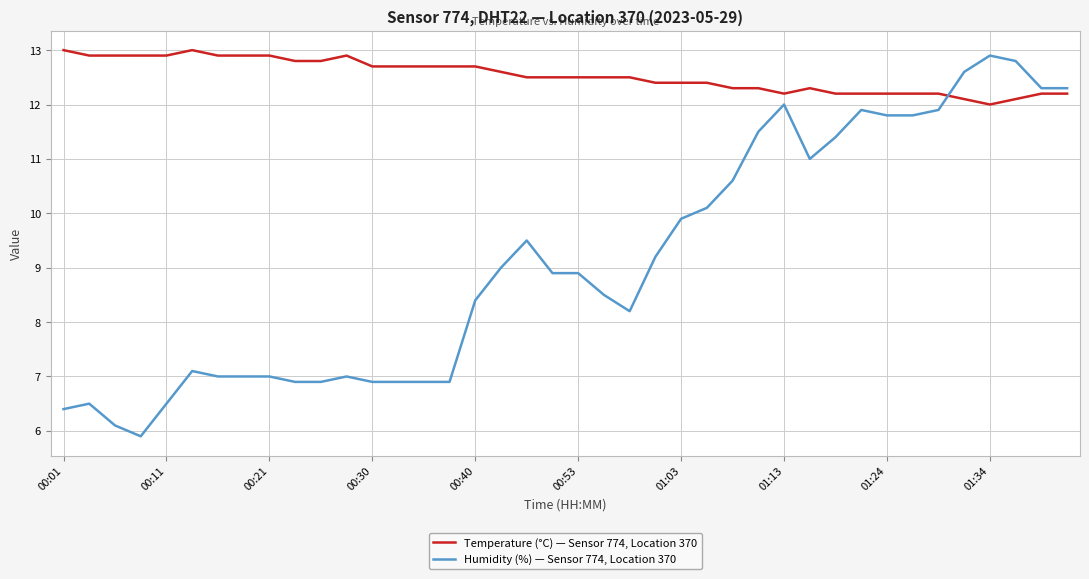

What is the minimum value for Humidity (%) — Sensor 774, Location 370?

5.9